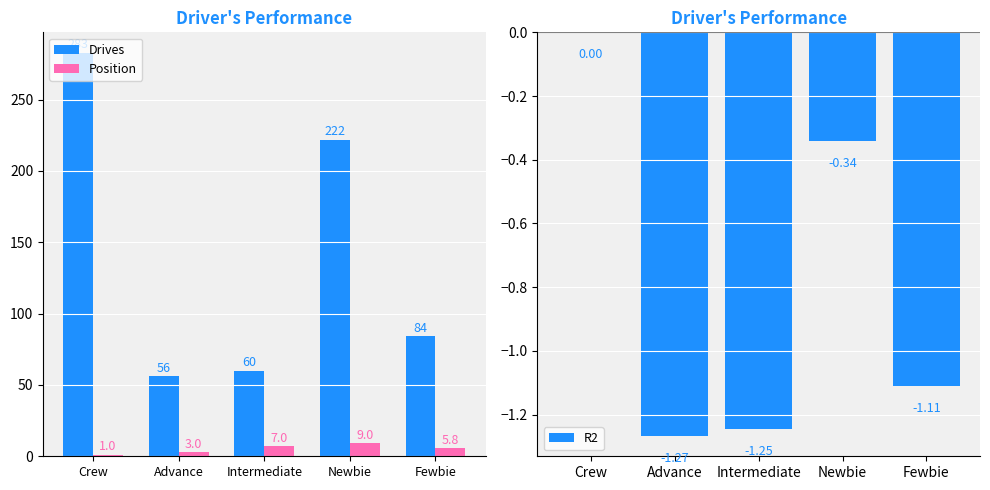

At which category is the sum across all series the highest?

Crew